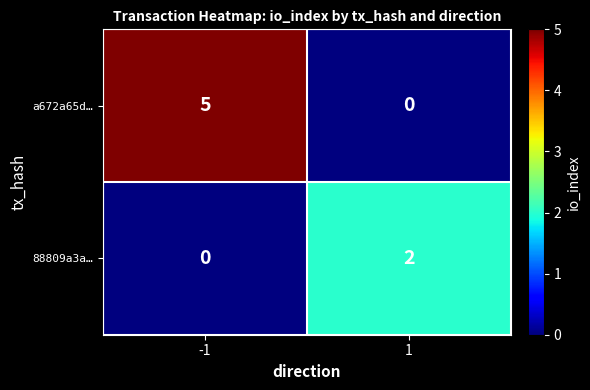

How many categories are shown in the chart?

2